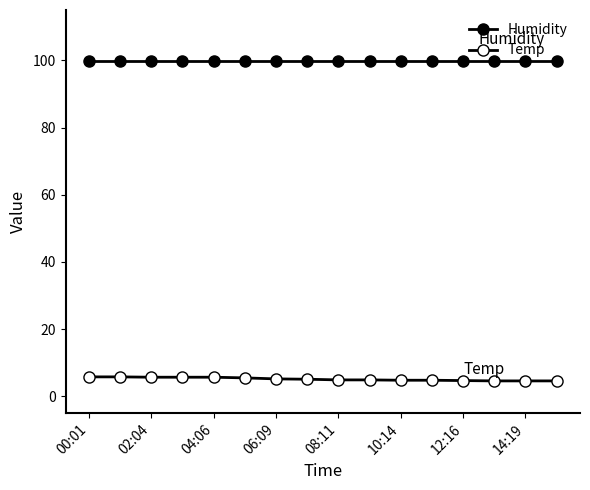

Count the number of categories in the chart.

16